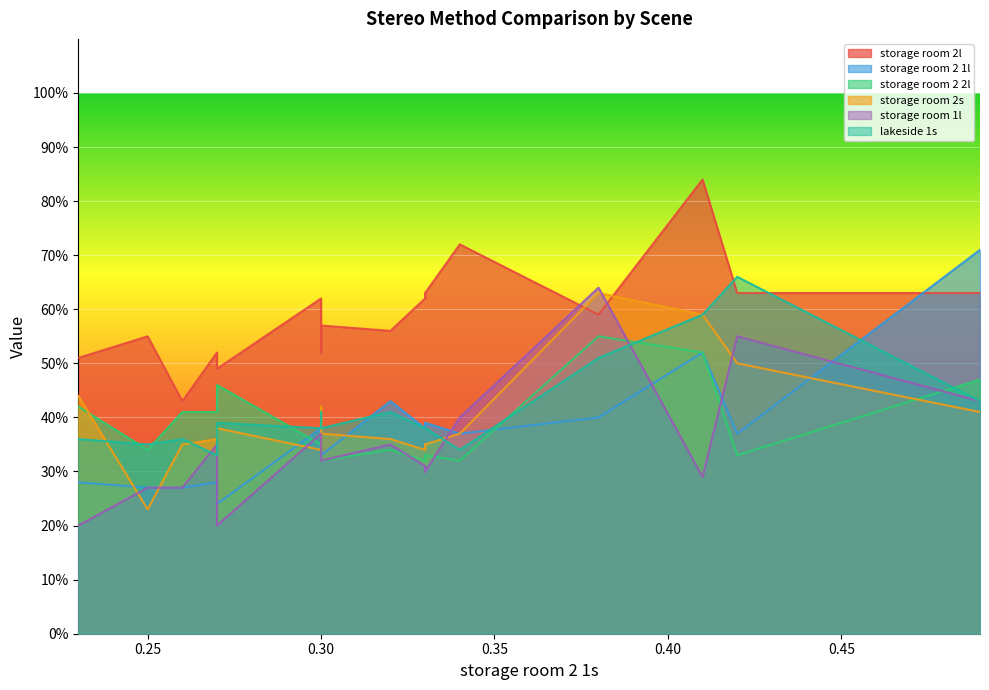

Which category has the highest value in the storage room 2 2l series?

0.38